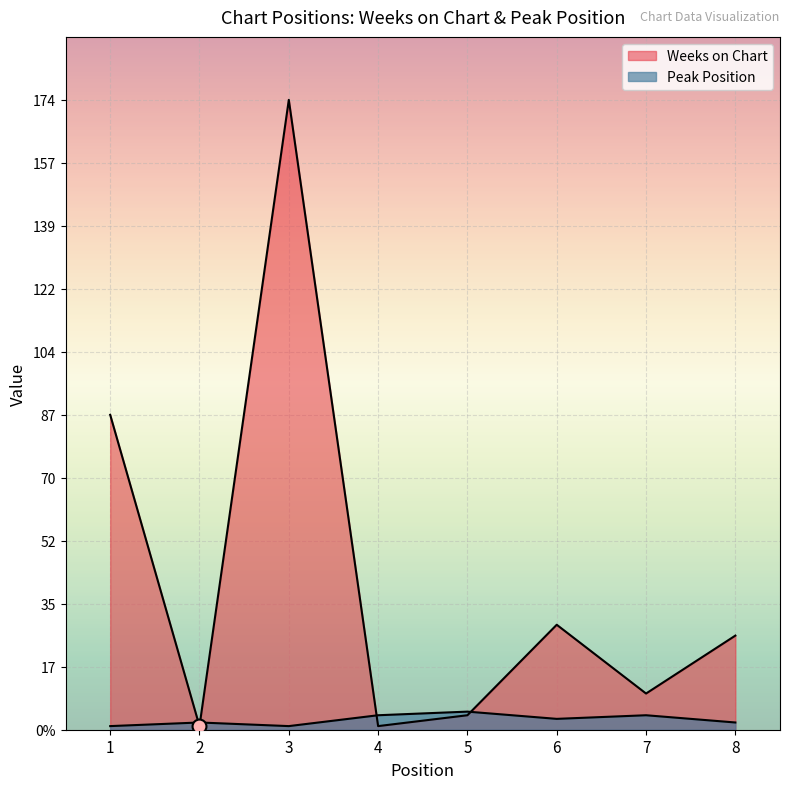

Reading left to right, transcribe all the data shown in this chart.

Weeks on Chart: 1=87	2=1	3=174	4=1	5=4	6=29	7=10	8=26
Peak Position: 1=1	2=2	3=1	4=4	5=5	6=3	7=4	8=2